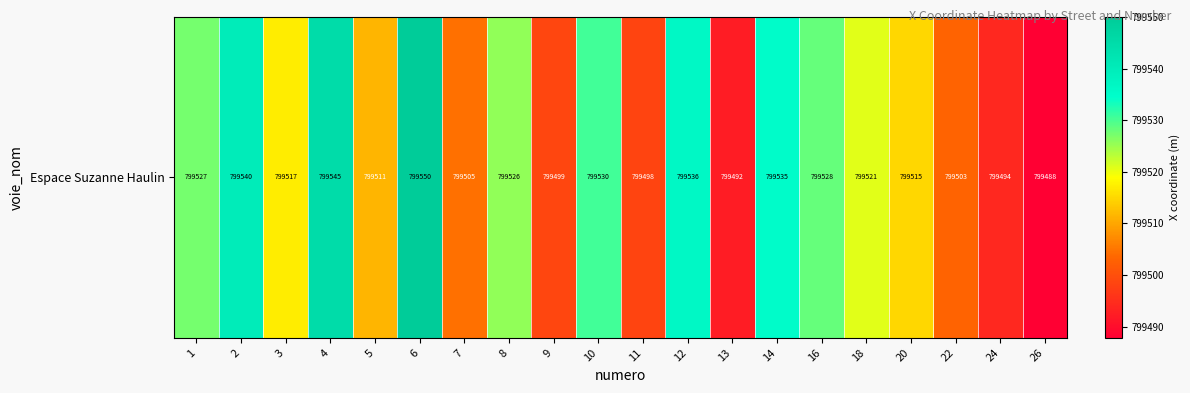

List the labels in order of value, smallest first.

26, 13, 24, 11, 9, 22, 7, 5, 20, 3, 18, 8, 1, 16, 10, 14, 12, 2, 4, 6